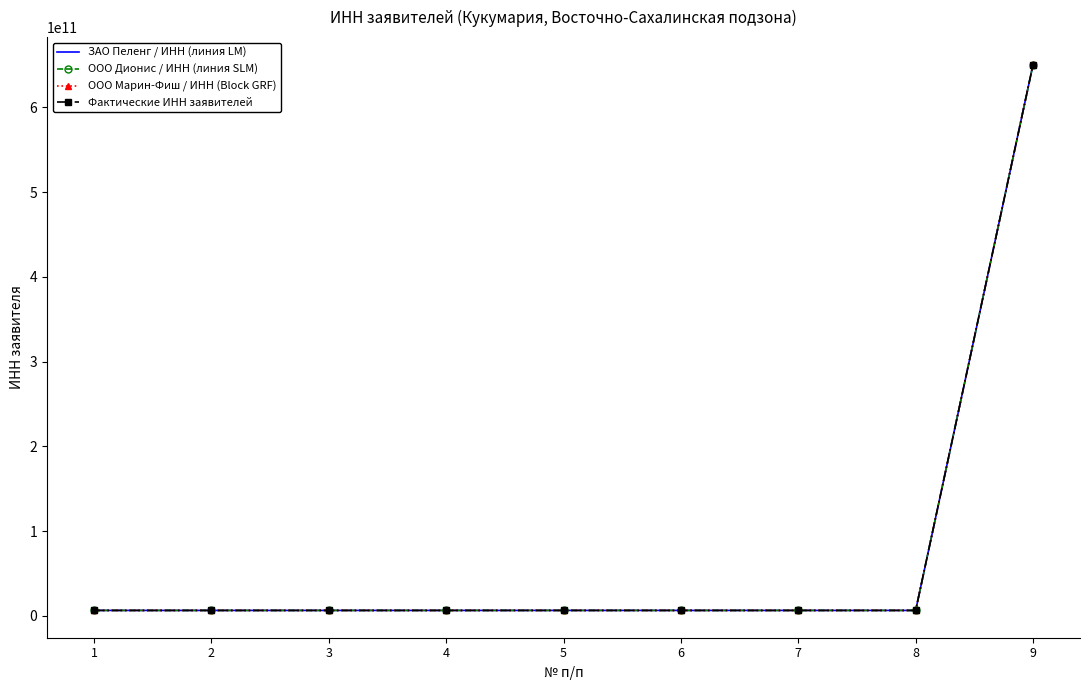

The value of Фактические ИНН заявителей at 1 is 6501218506.0. True or false?

True